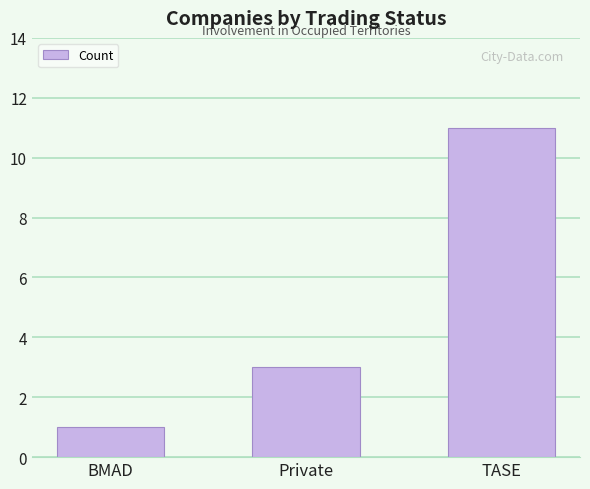

How many values are between 1 and 11?

3